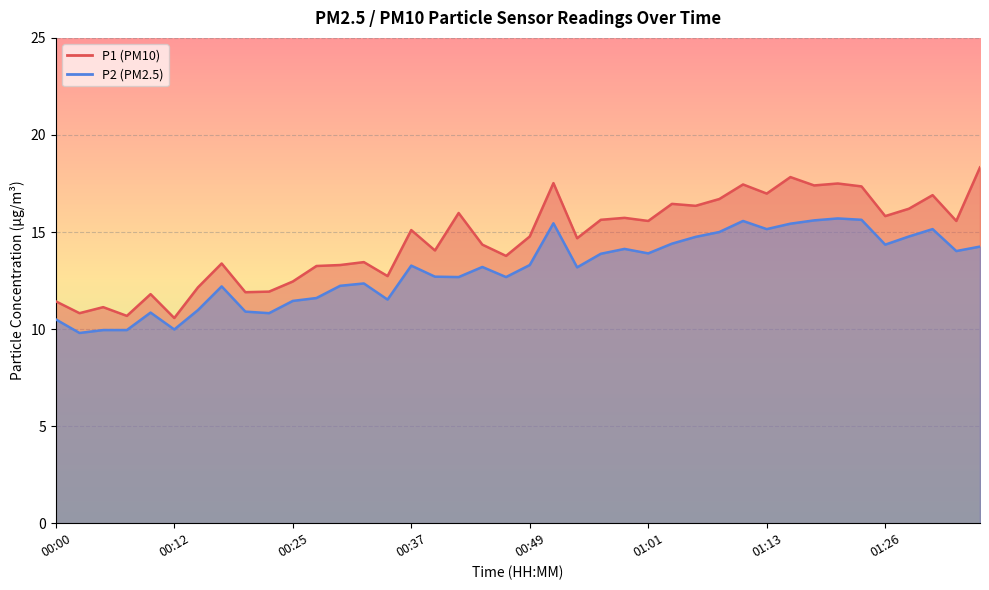

What is the highest value of the P1 series?

18.3